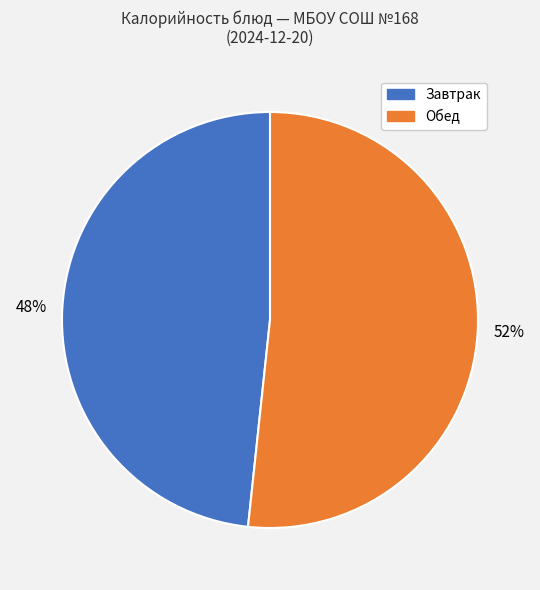

Which slice is the smallest?

Завтрак